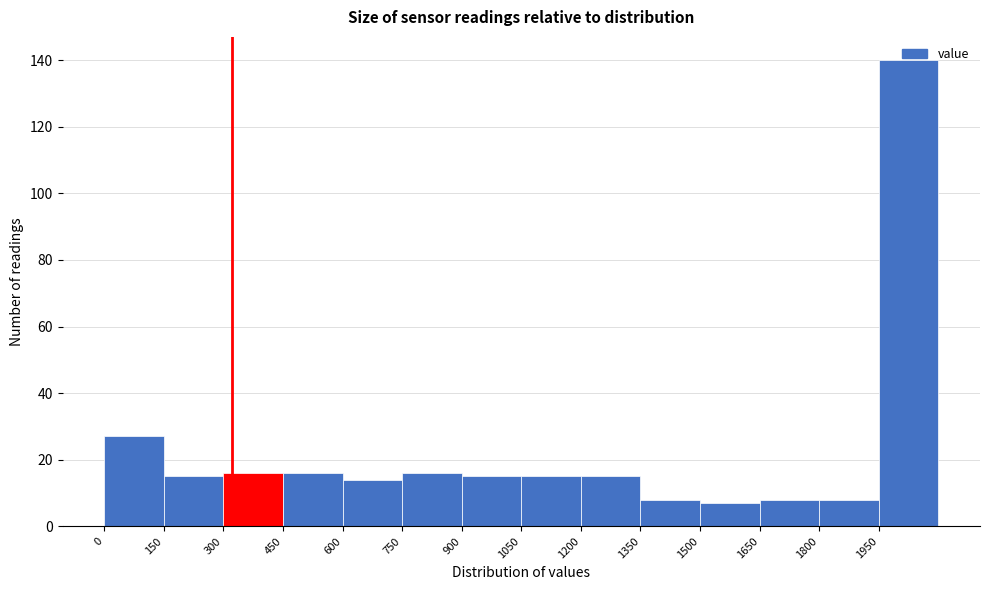

Over which range of the x-axis is the bar tallest?

1950 to 2100